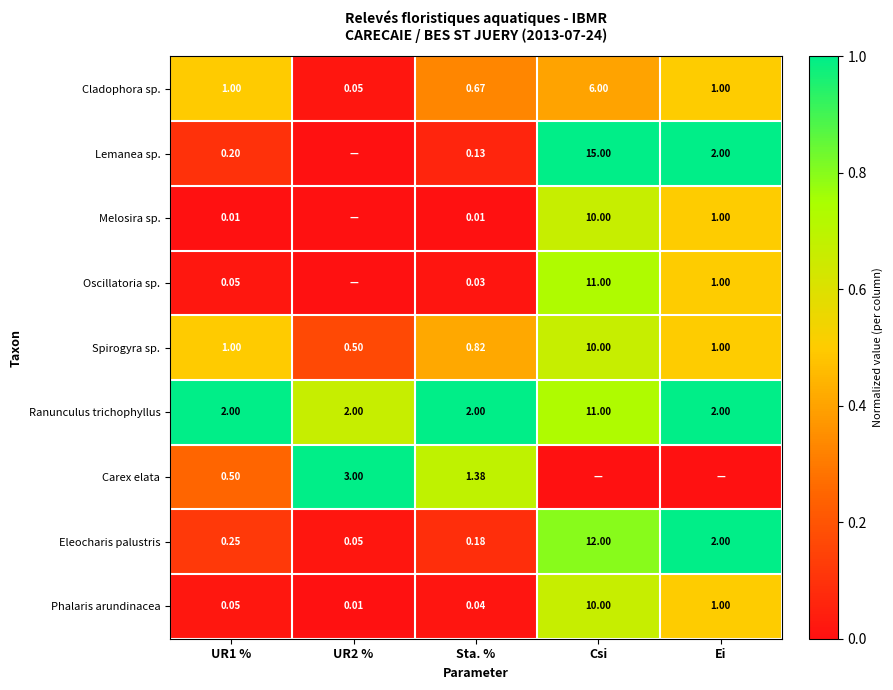

Count the number of categories in the chart.

5